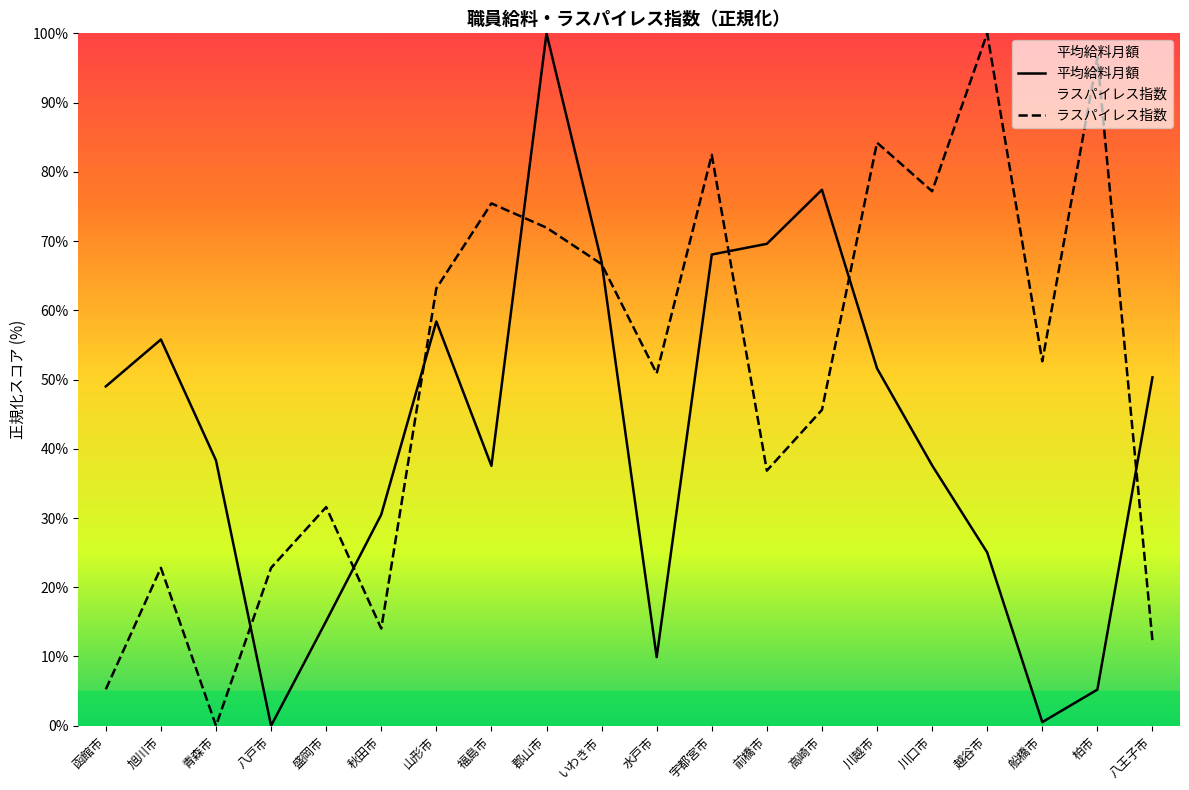

What is the difference between the second highest and second lowest values in the 平均給料月額 series?

76.9